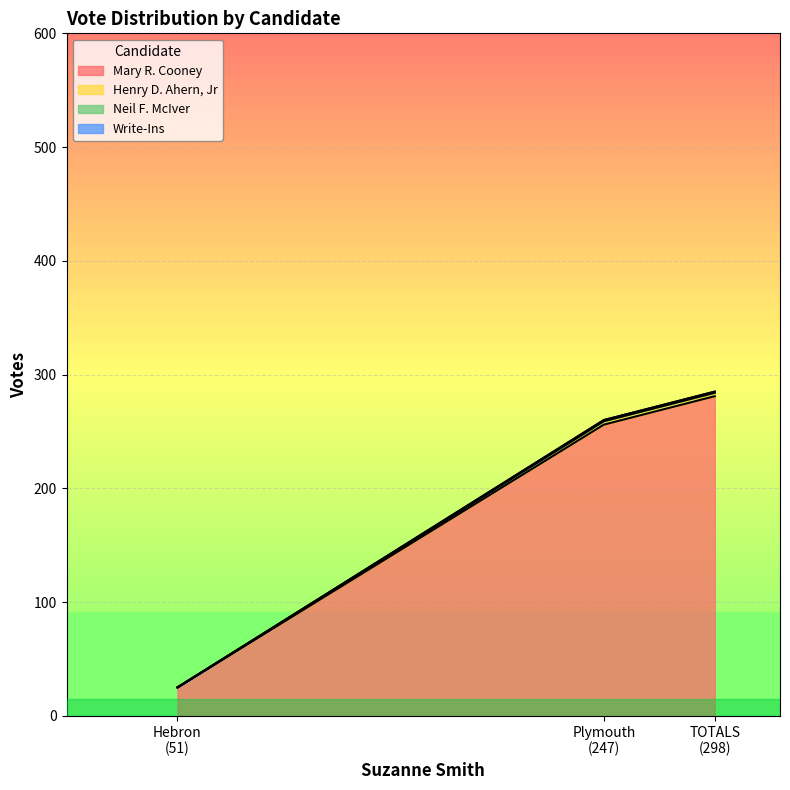

What is the highest value of the Mary R. Cooney series?

281